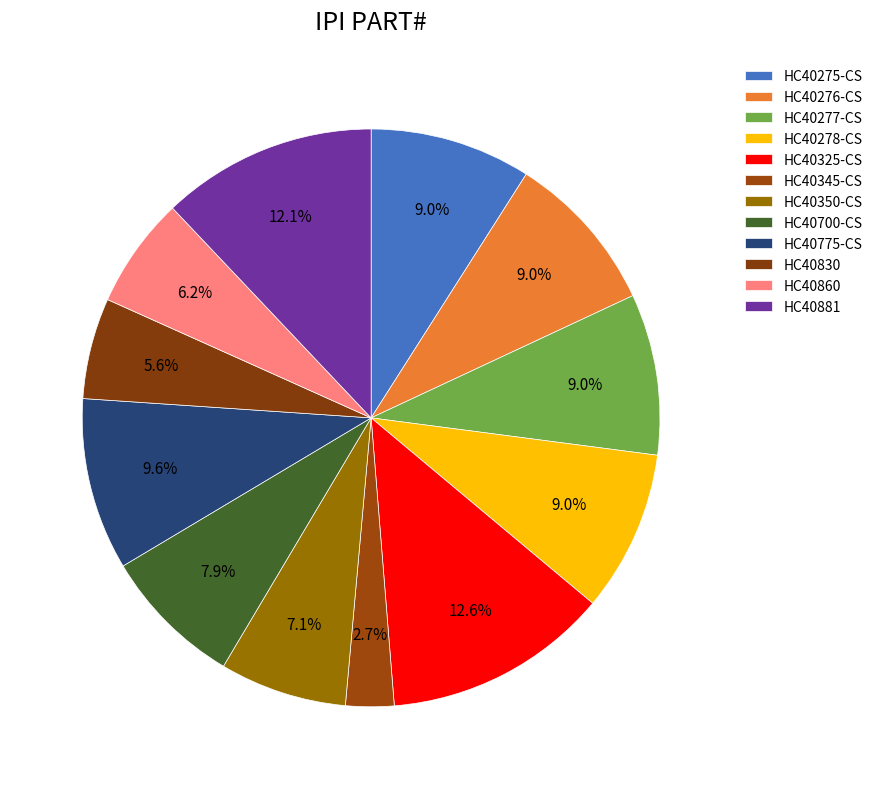

Which slice is the largest?

HC40325-CS